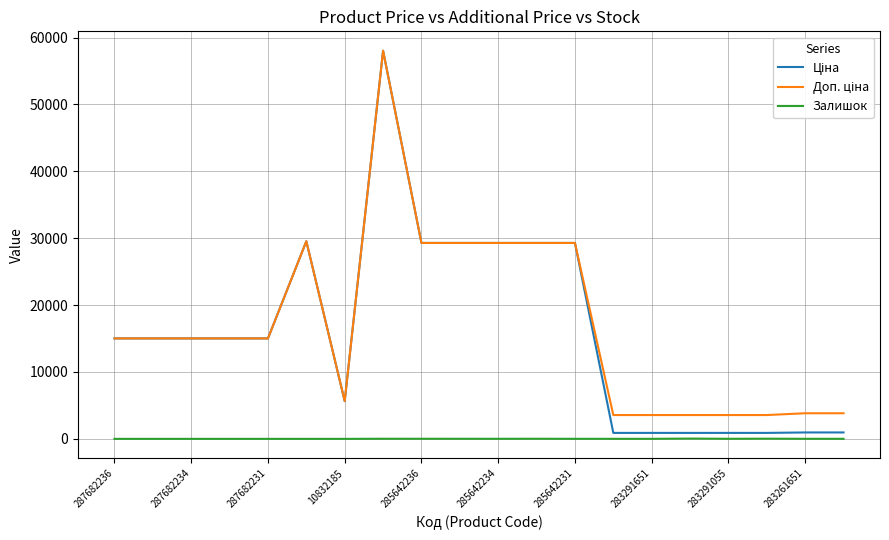

What is the spread (max minus min) of values at 287682236?

15019.2